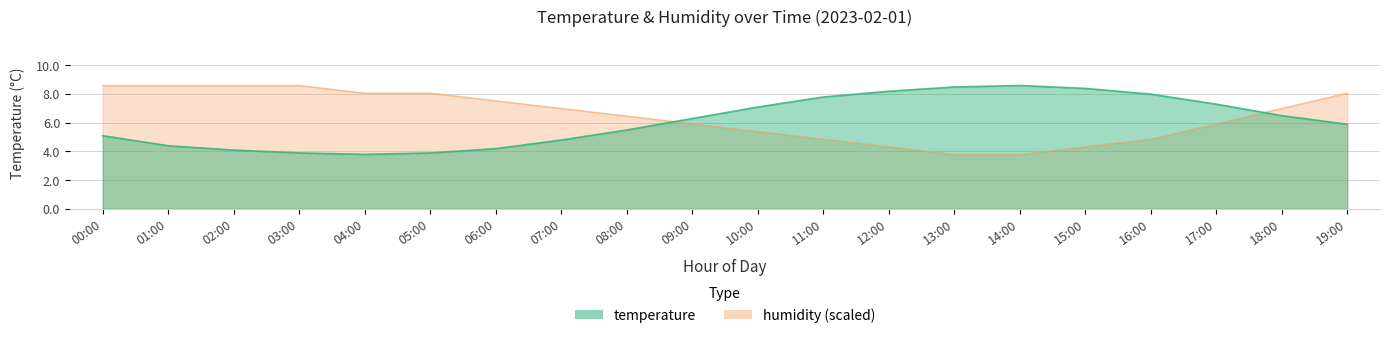

List the series in order of their overall mean, highest first.

humidity, temperature